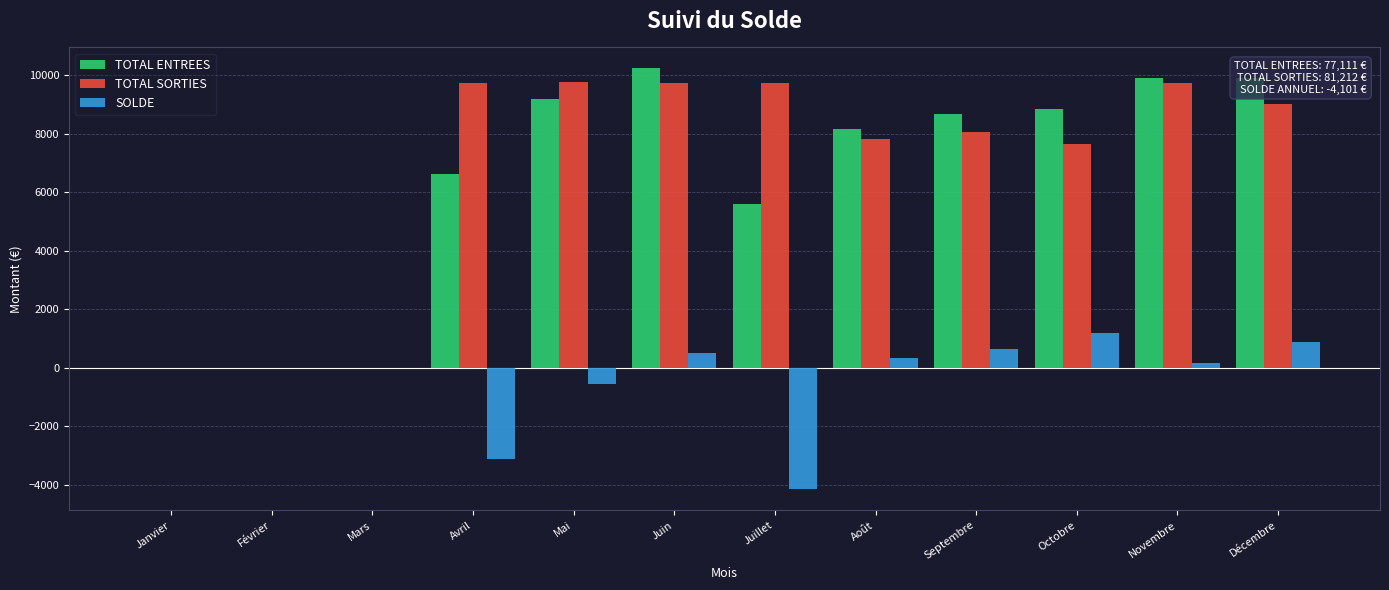

What value does the TOTAL SORTIES series have at Août?

7815.3